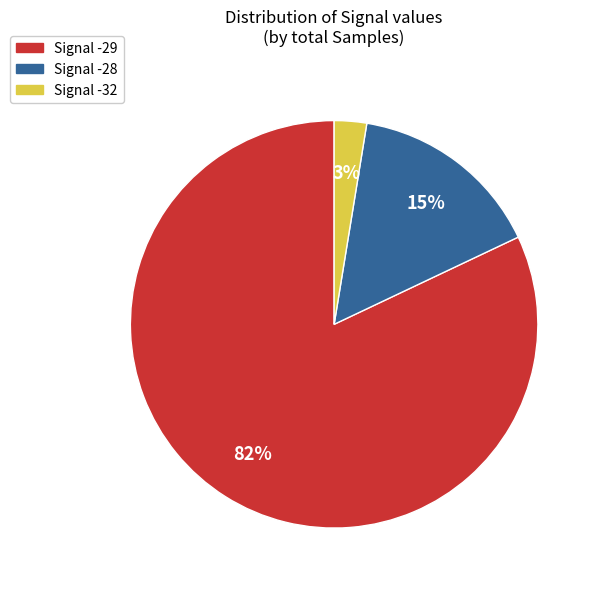

To the nearest percent, what is the difference between the largest and smallest slice percentages?

79%